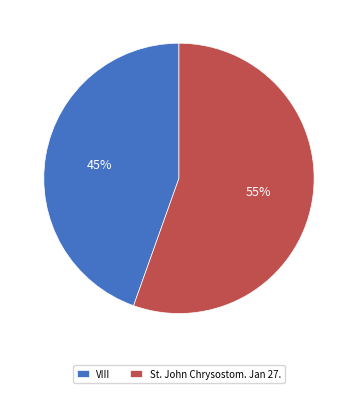

Count the number of slices in the pie.

2